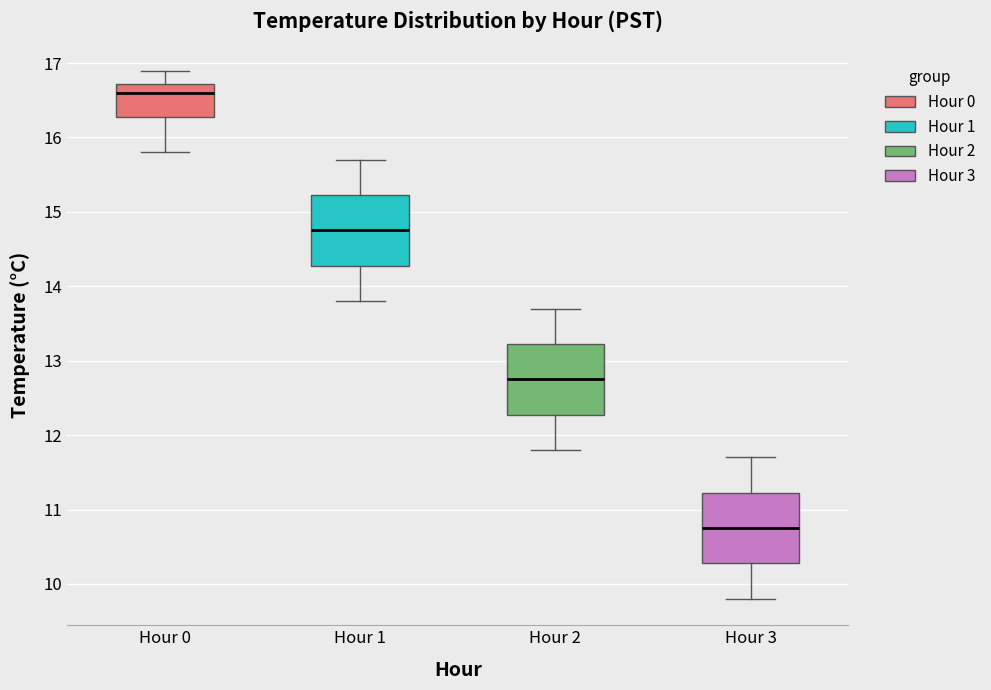

Where does the upper whisker of the box for Hour 2 end on the y-axis? The values are not printed on the chart, so give them approximately, as read against the axis.

13.7